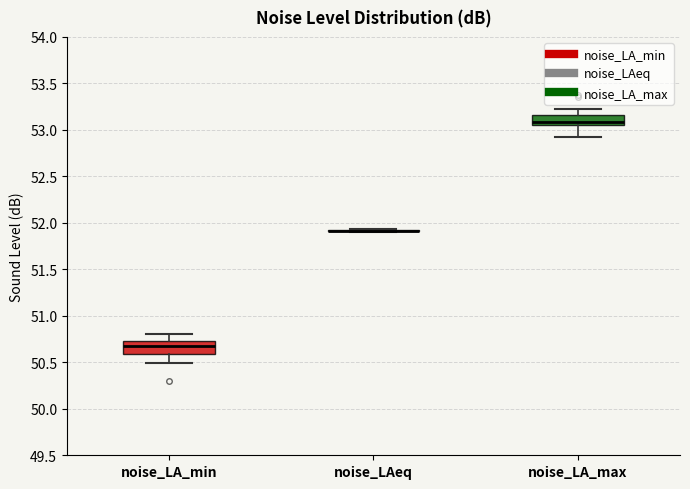

Where is the lower edge of the box for noise_LA_min on the y-axis? The values are not printed on the chart, so give them approximately, as read against the axis.

50.60